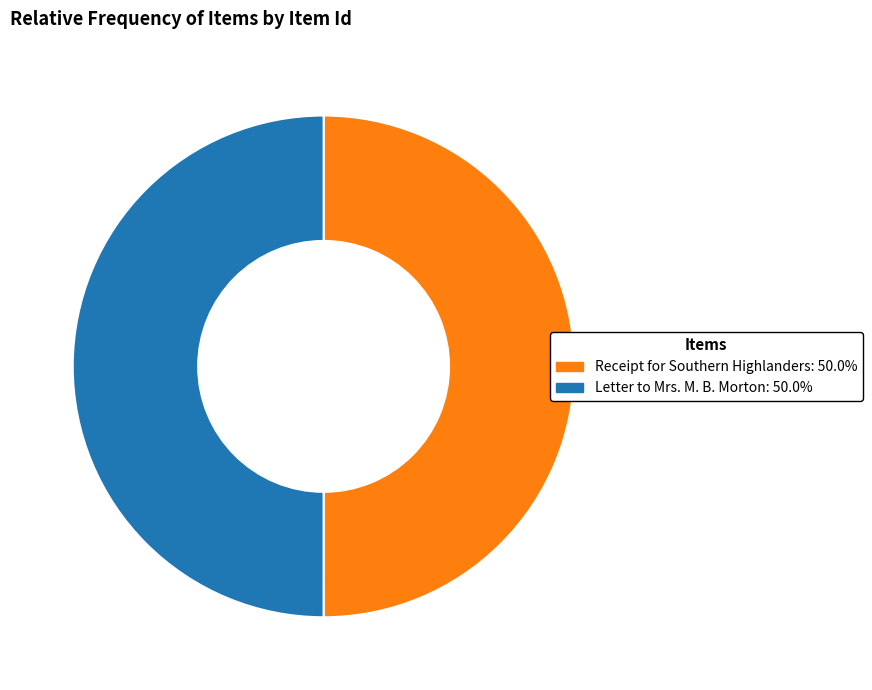

Approximately how many times larger is the value at Receipt for Southern Highlanders: 50.0% compared to Letter to Mrs. M. B. Morton: 50.0%?

1.0